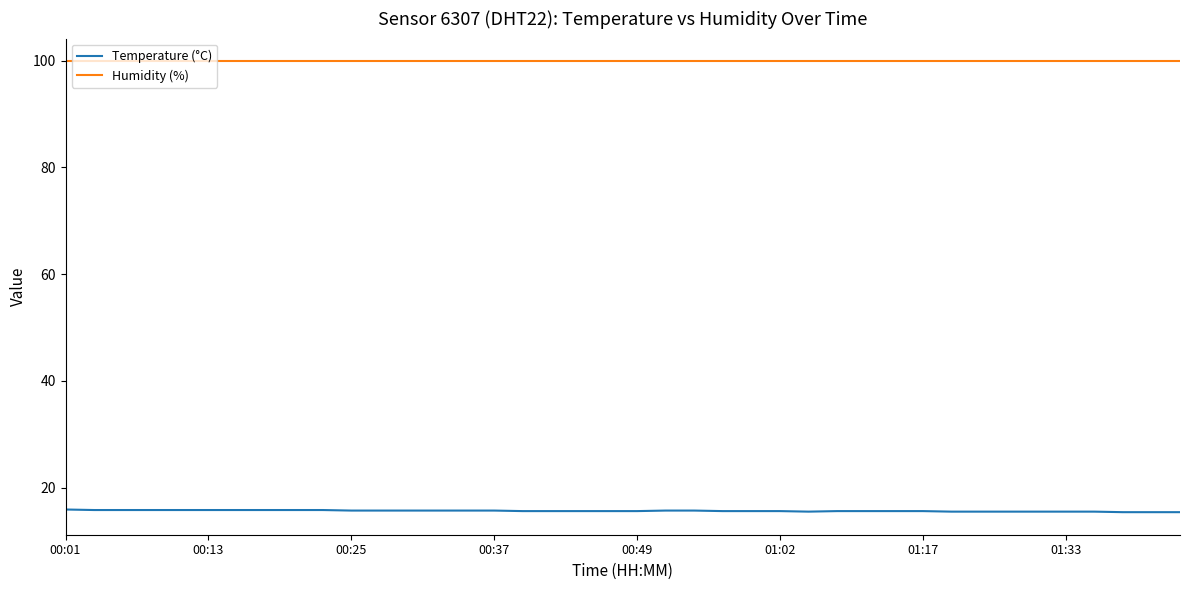

Which series has the largest total across all categories?

Humidity (%)